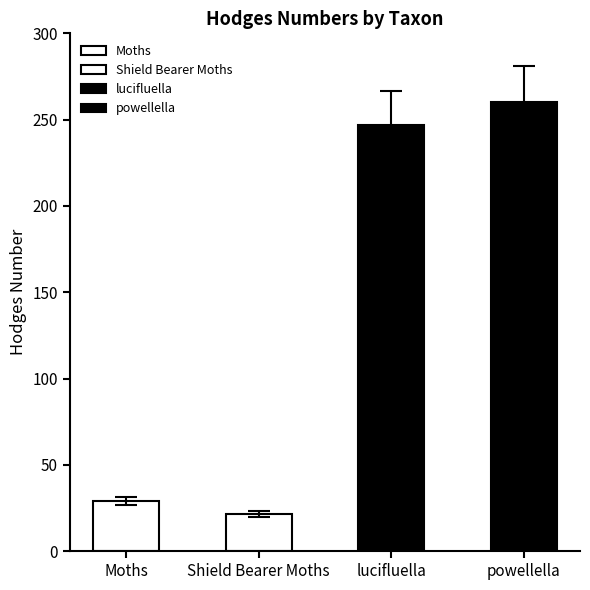

What is the difference between the second highest and minimum values?

225.6